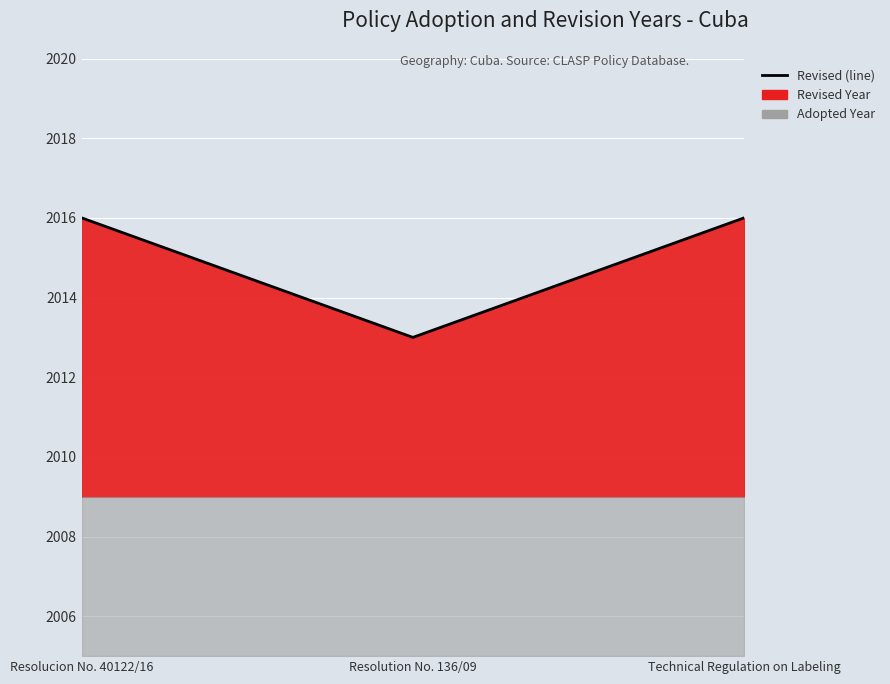

What is the label of the 1st point from the left?

Resolucion No. 40122/16